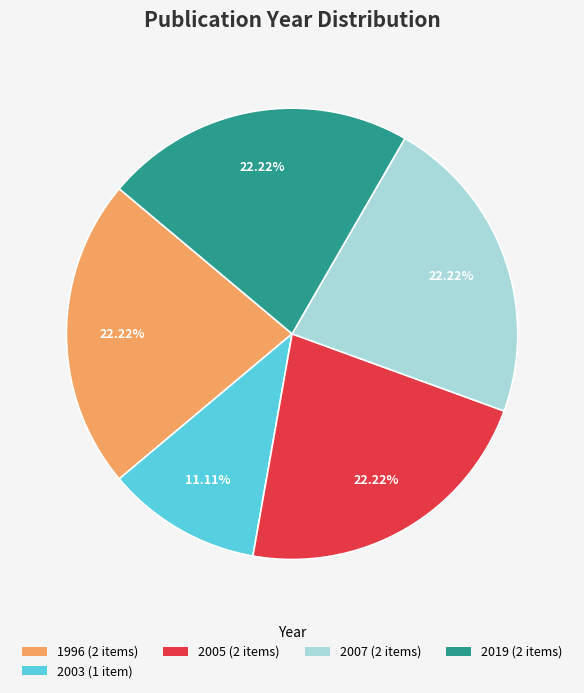

Does any single category account for the majority?

No